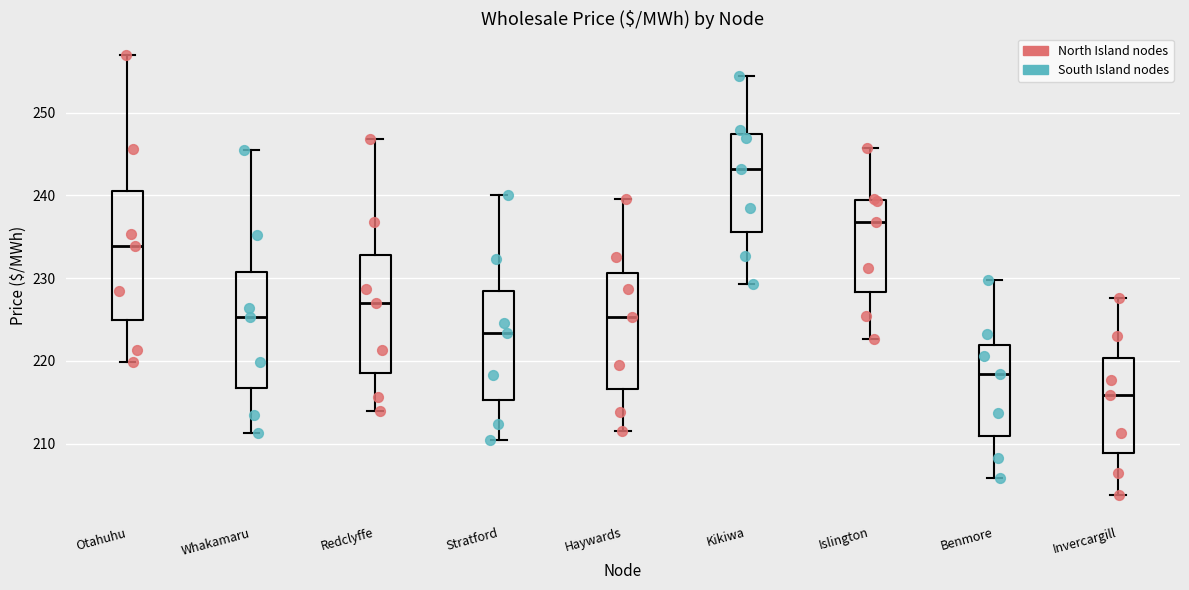

Reading left to right, transcribe this box plot: for each box, give where its median line is, the range the box spans, and where its two whiskers end, as read against the y-axis. The values are not printed on the chart, so give them approximately, as read against the axis.

Otahuhu: median 234, box 225 to 240, whiskers 220 to 257
Whakamaru: median 225, box 217 to 231, whiskers 211 to 245
Redclyffe: median 227, box 219 to 233, whiskers 214 to 247
Stratford: median 223, box 215 to 228, whiskers 210 to 240
Haywards: median 225, box 217 to 231, whiskers 212 to 240
Kikiwa: median 243, box 236 to 247, whiskers 229 to 254
Islington: median 237, box 228 to 239, whiskers 223 to 246
Benmore: median 218, box 211 to 222, whiskers 206 to 230
Invercargill: median 216, box 209 to 220, whiskers 204 to 228